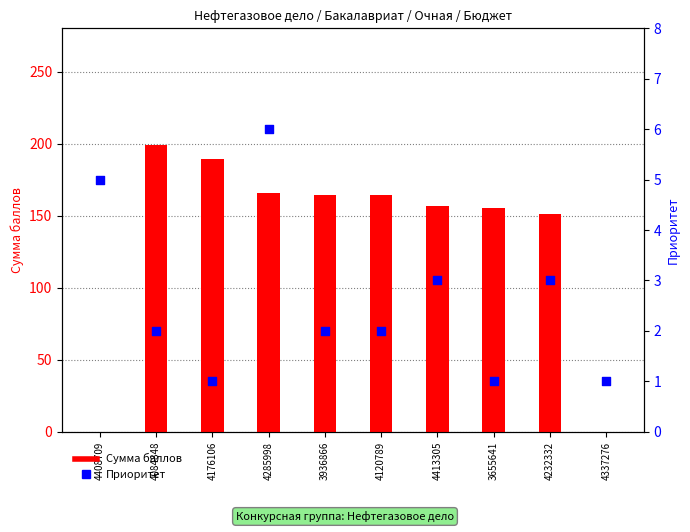

Which series has the largest Y range (max minus min)?

Сумма баллов